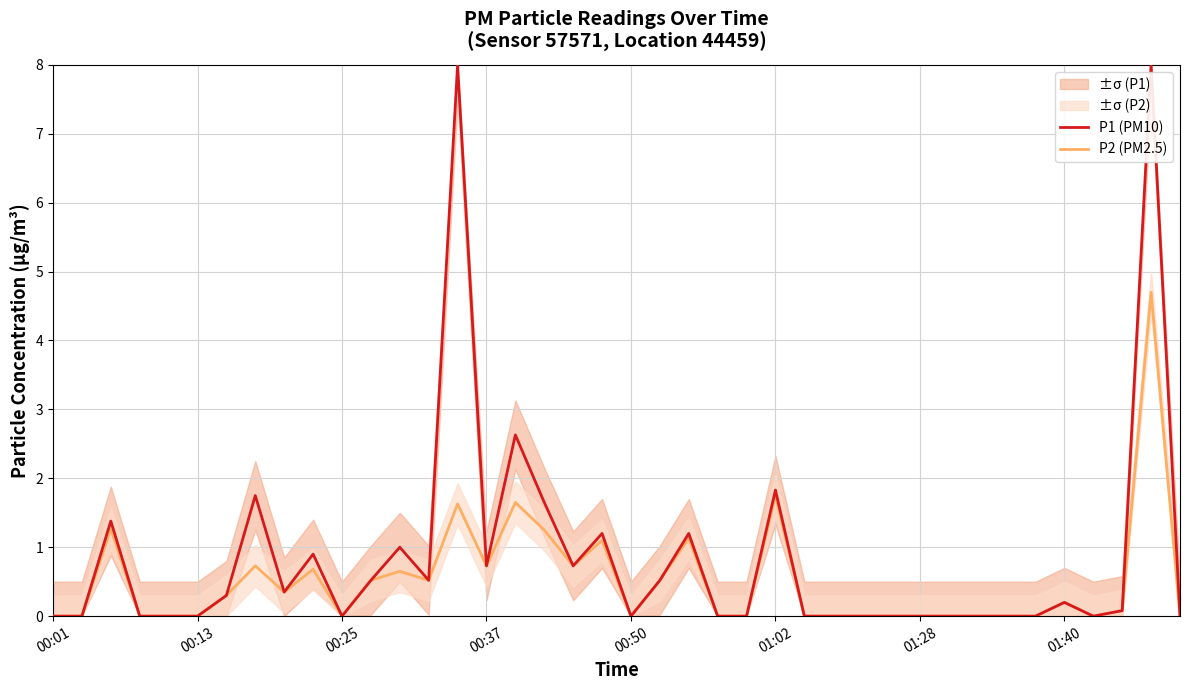

The P1 (PM10) series shows 1.2 at 19. True or false?

True